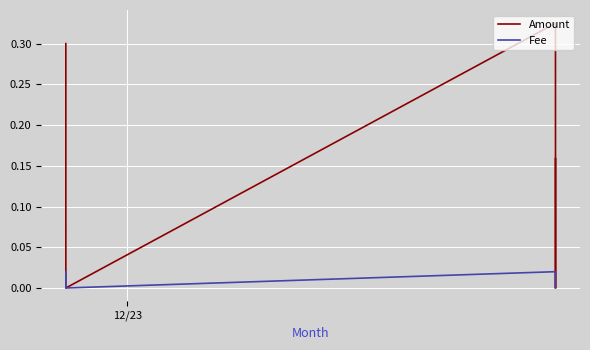

How many values in the Amount series exceed 0?

5